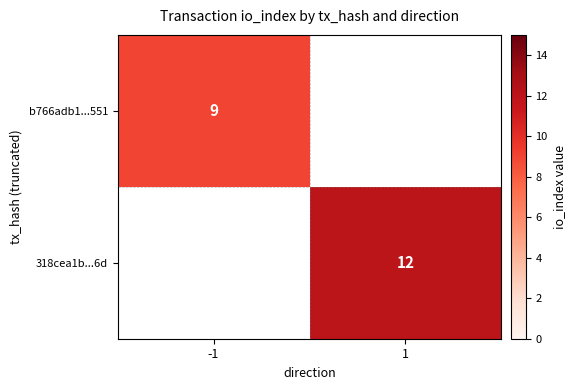

The b766adb1...551 series shows 9 at -1. True or false?

True